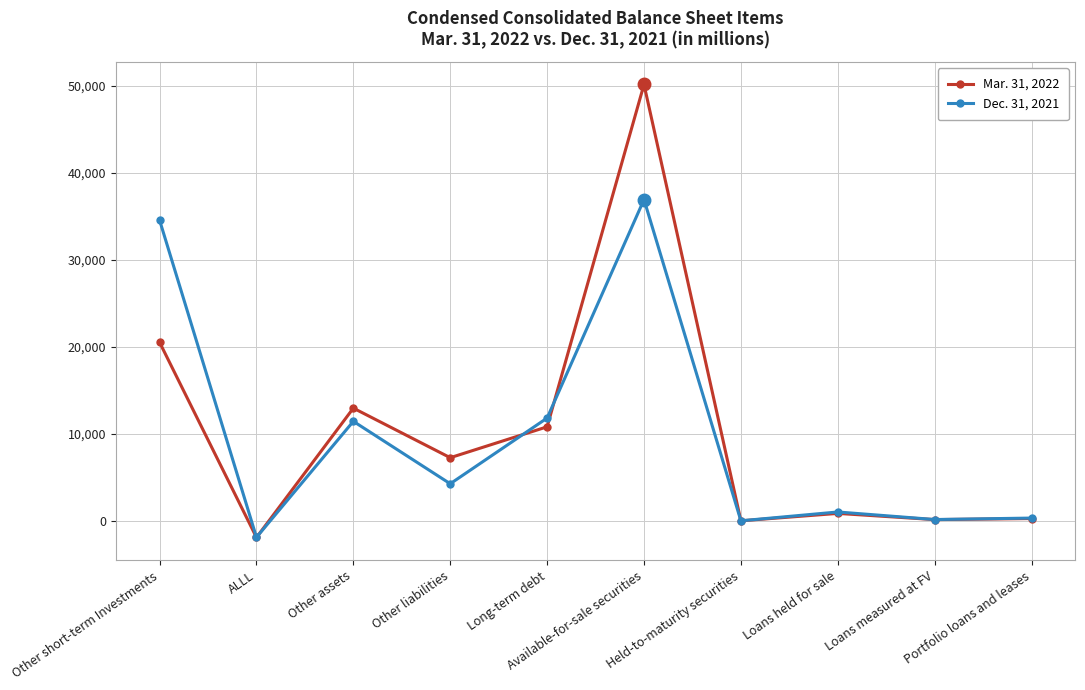

True or false: Mar. 31, 2022 and Dec. 31, 2021 intersect in this chart.

True